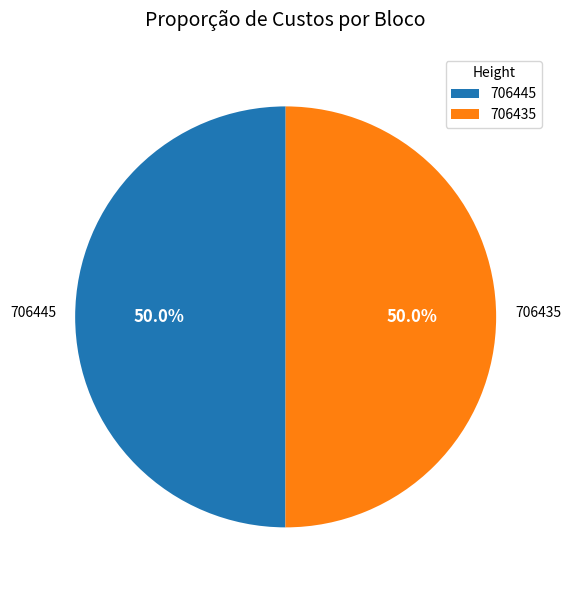

How much of the chart is everything except 706445?

50.0%